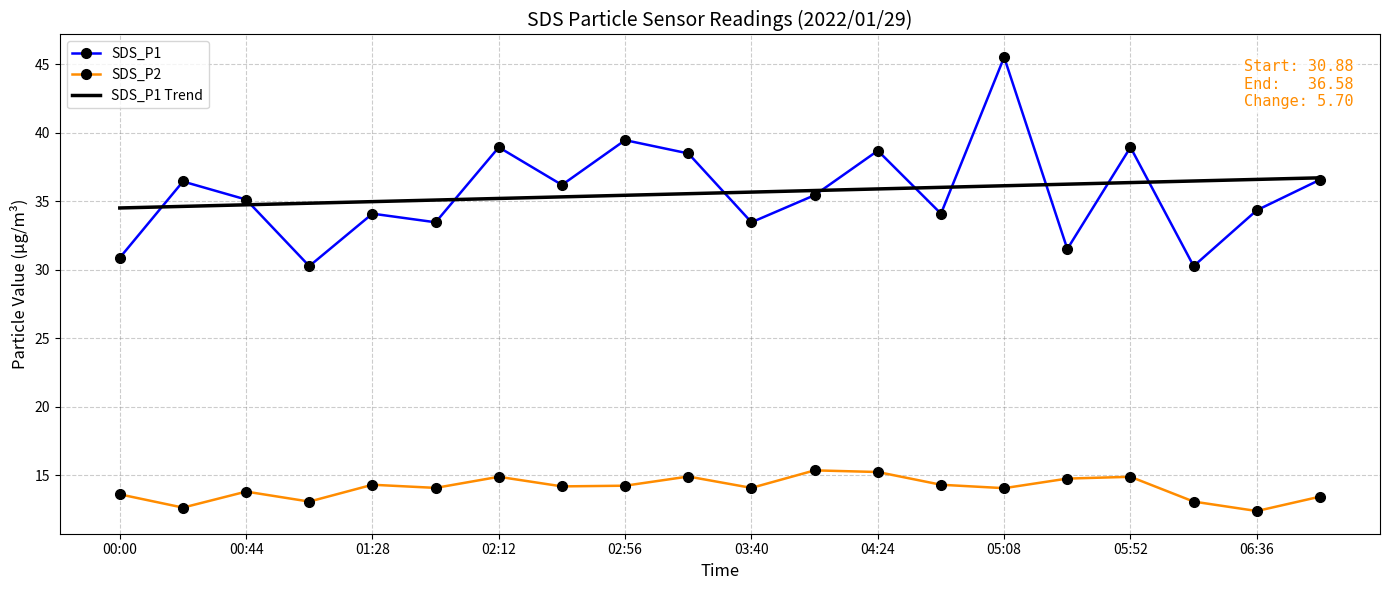

What is the greatest value displayed?

45.5